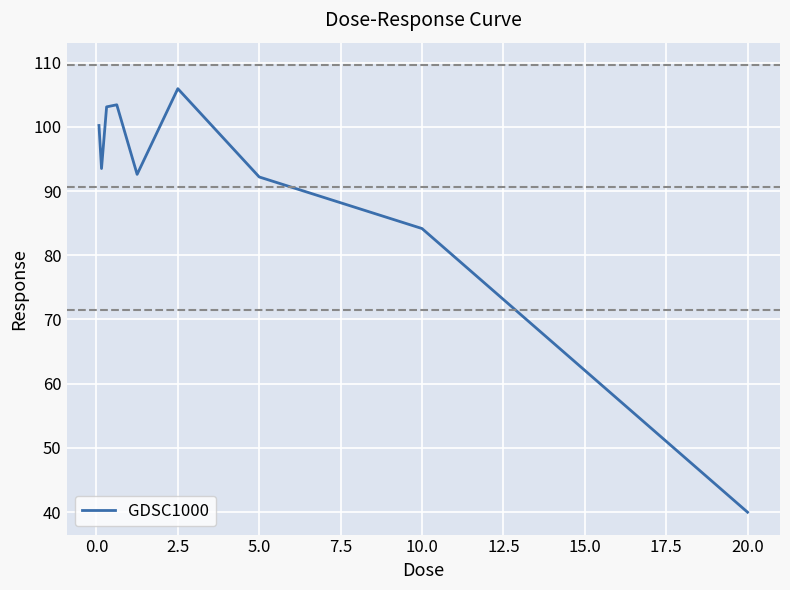

What is the greatest value displayed?

106.0